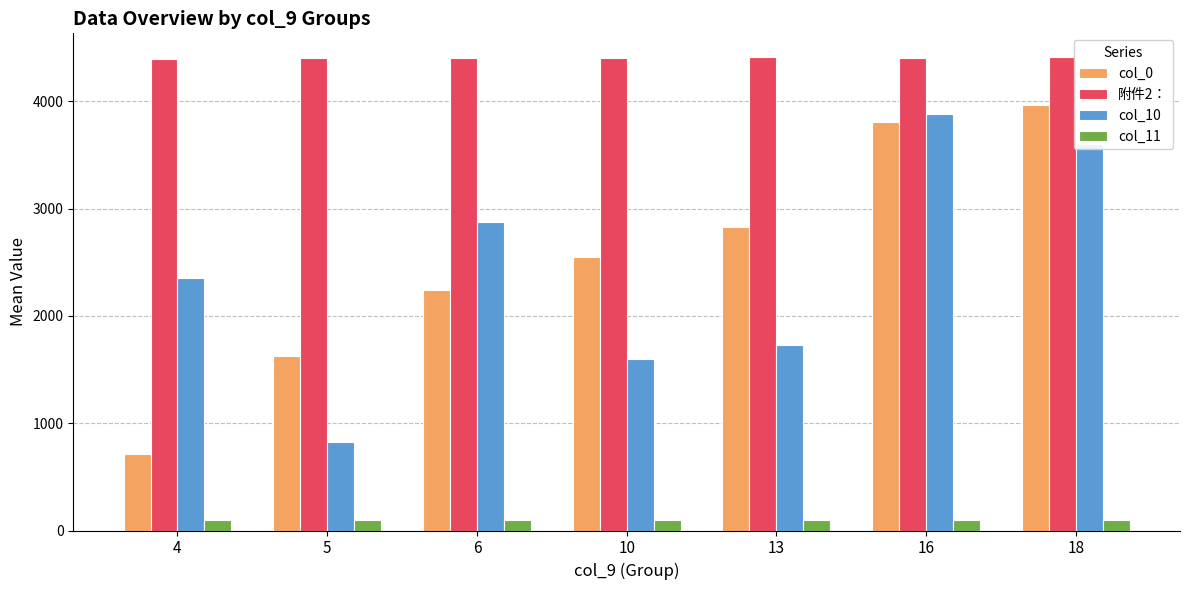

The value of col_11 at 4 is 102.0. True or false?

True